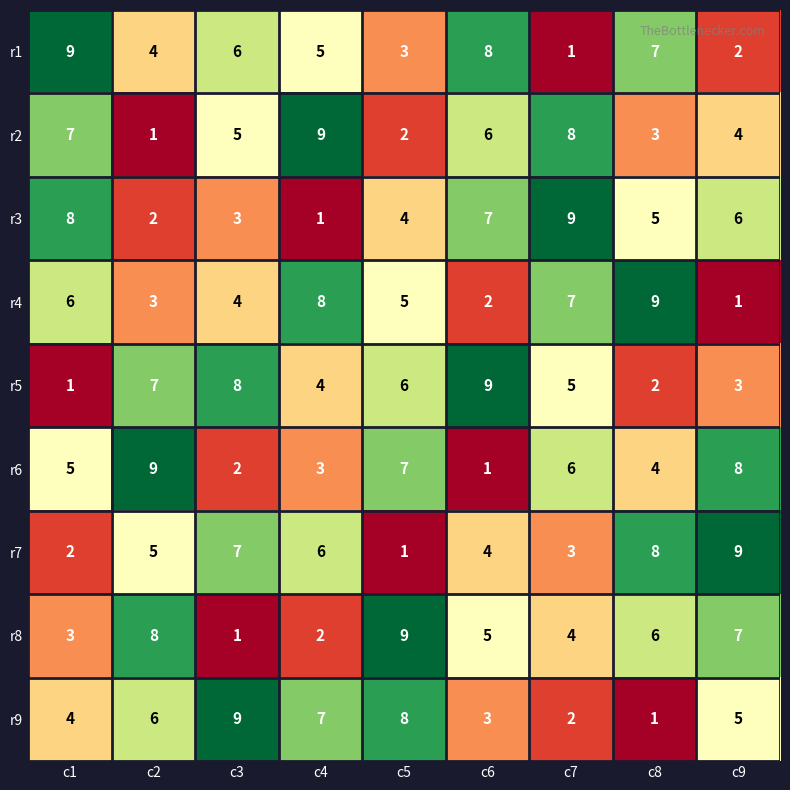

What is the spread (max minus min) of values at c1?

8